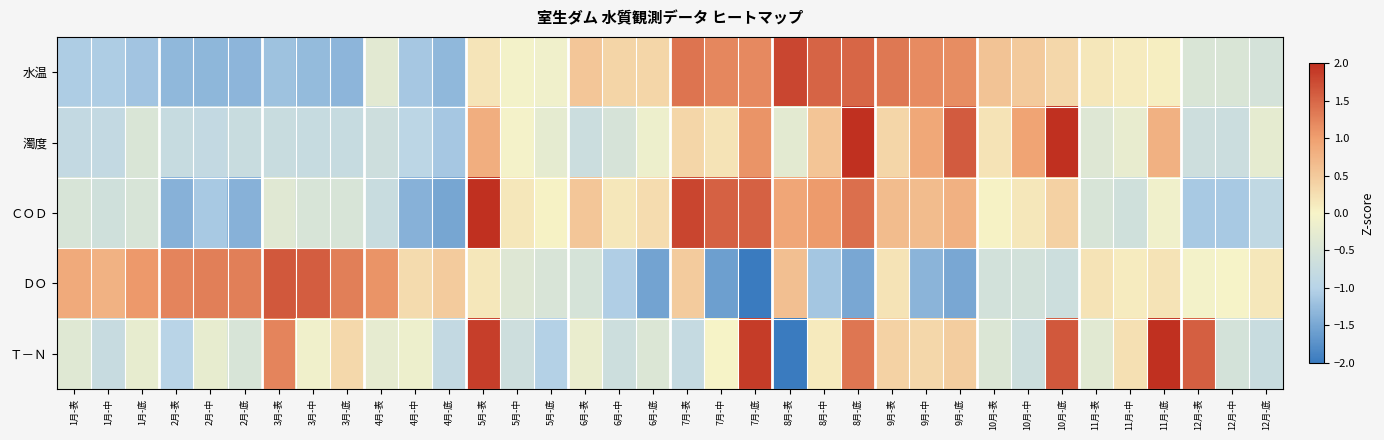

Which series has the largest total across all categories?

水温